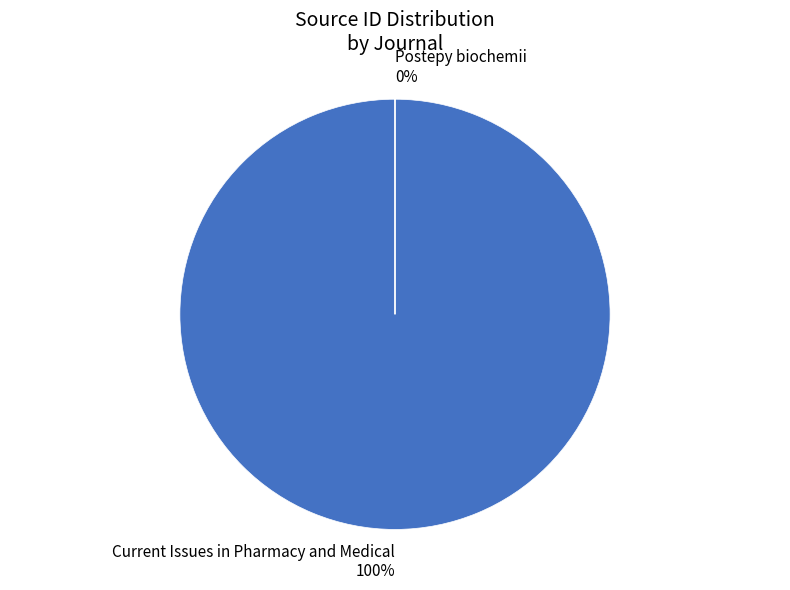

The Postepy biochemii slice represents 0% of the pie. True or false?

True